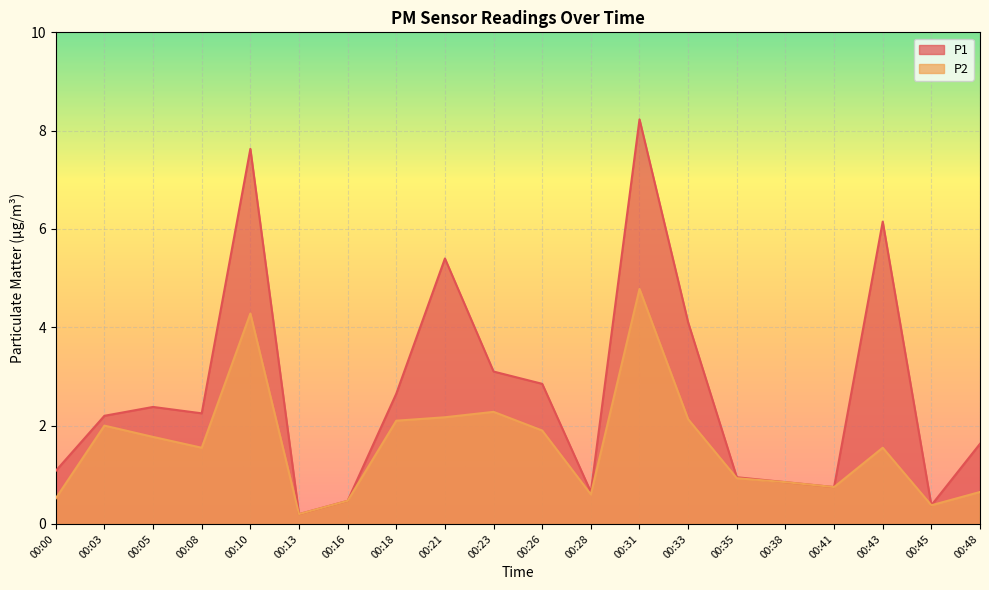

What is the value of the P2 point at the 7th from the left?

0.5